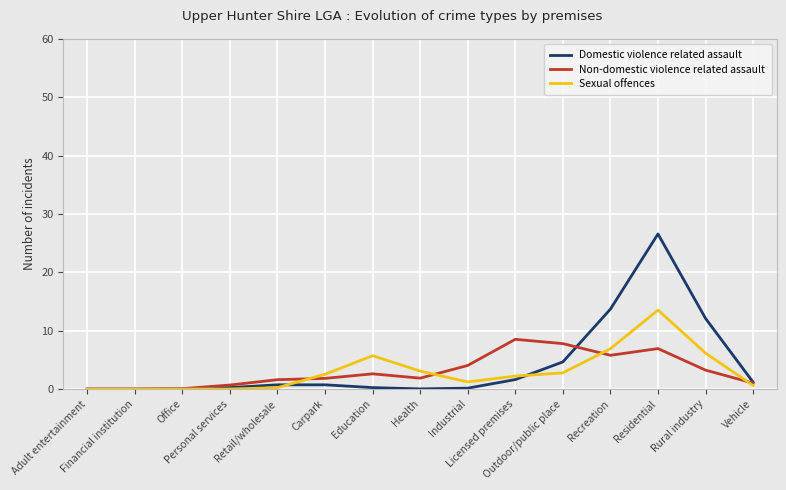

True or false: Sexual offences has more than 0 points higher than both neighbors.

True